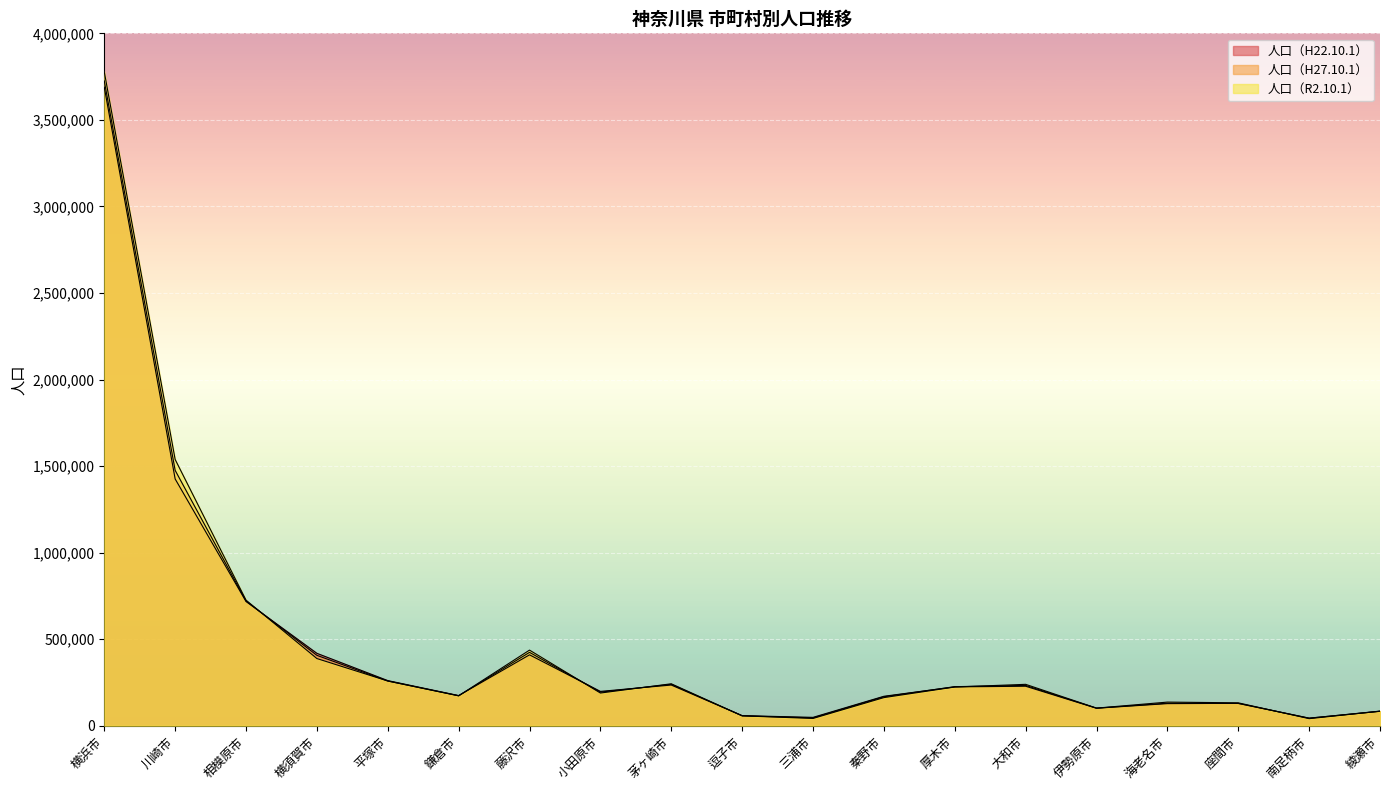

Is it true that 人口（H22.10.1） equals 154171 at 大和市?

False